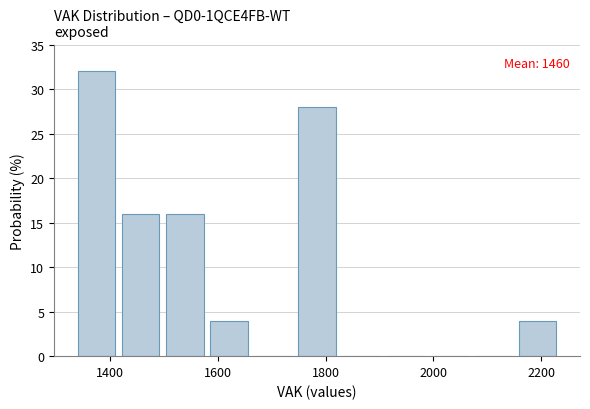

Over which range of the x-axis is the bar tallest?

1340 to 1420